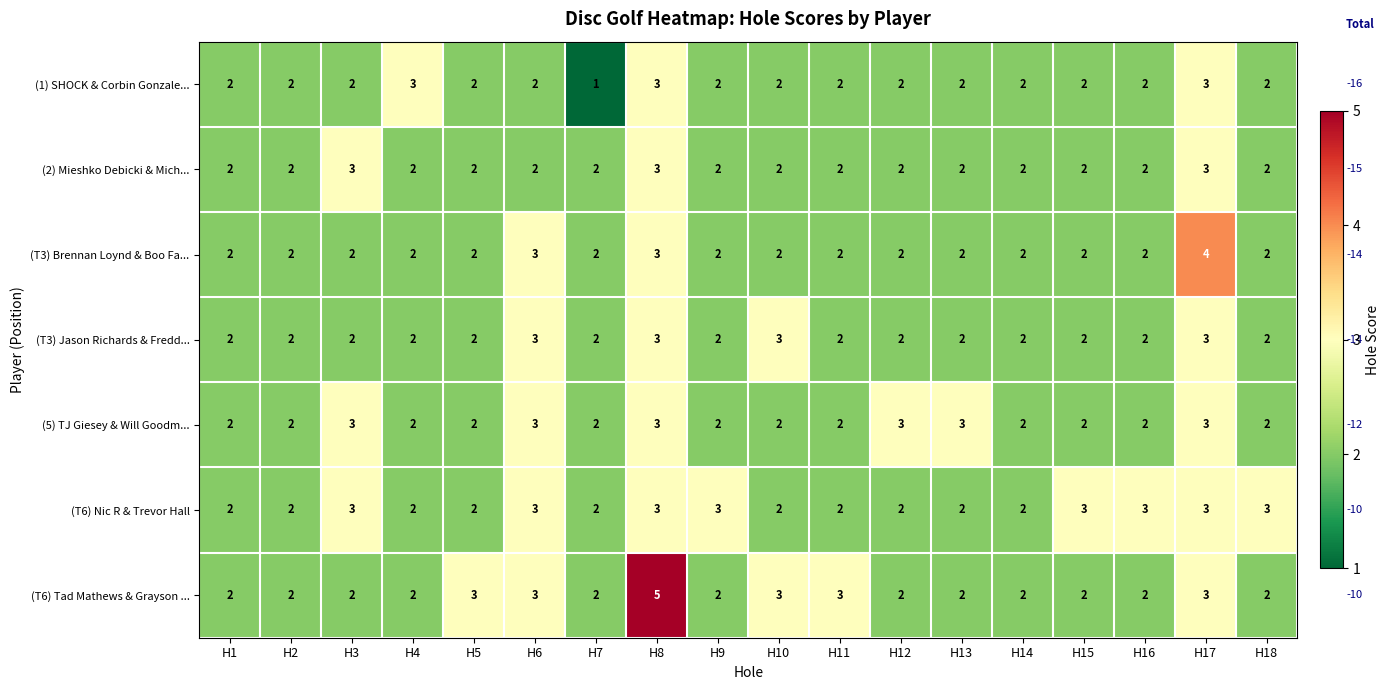

How many (T6) Tad Mathews & Grayson ... values are between 2 and 3?

17